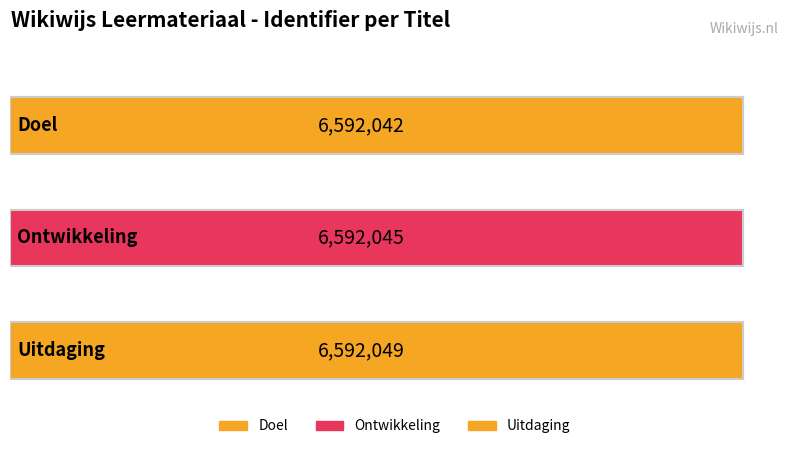

What is the label of the 2nd bar from the left?

Ontwikkeling